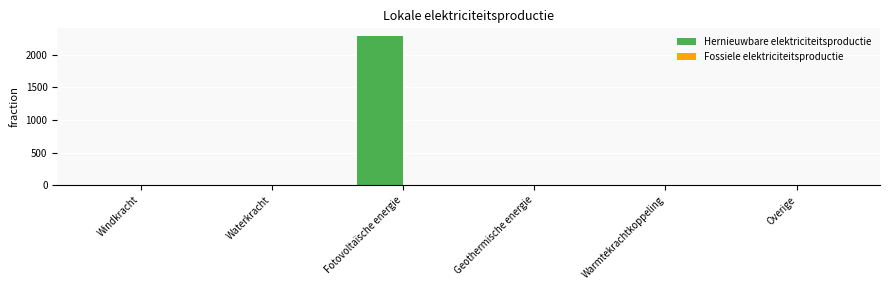

True or false: the data shows 0.0 at Windkracht.

True